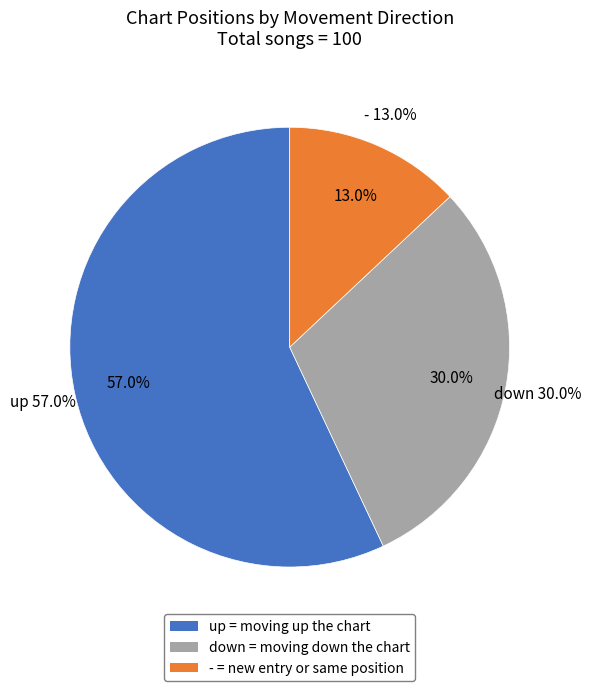

Combined, what portion of the pie is down and -?

43.0%